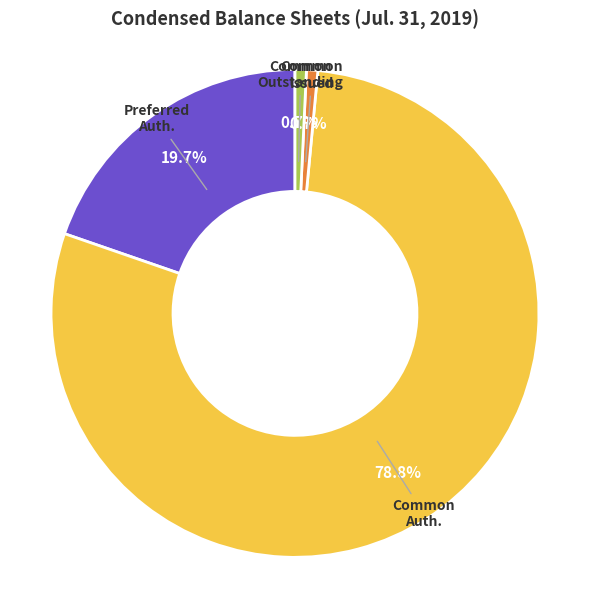

Is there any slice that represents more than half of the pie?

Yes